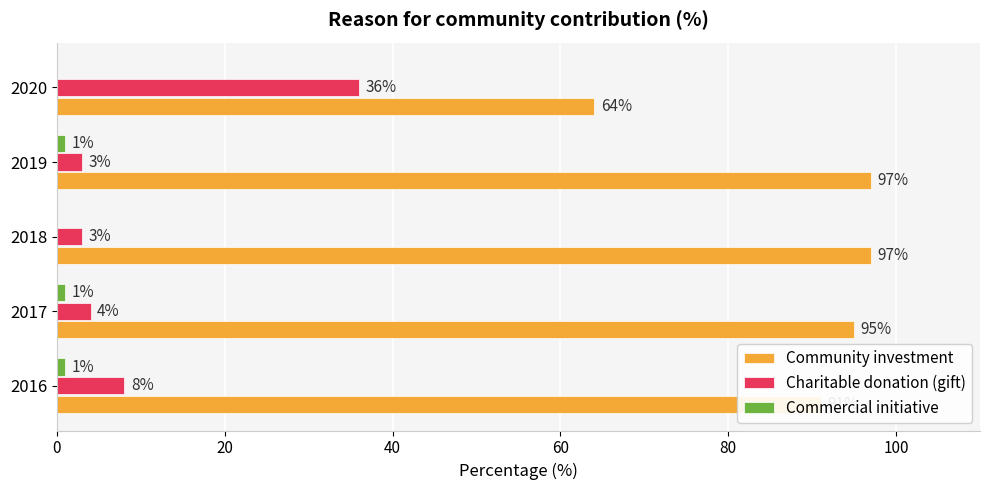

Is the value of Charitable donation (gift) at 2017 greater than the value of Community investment at 2020?

No